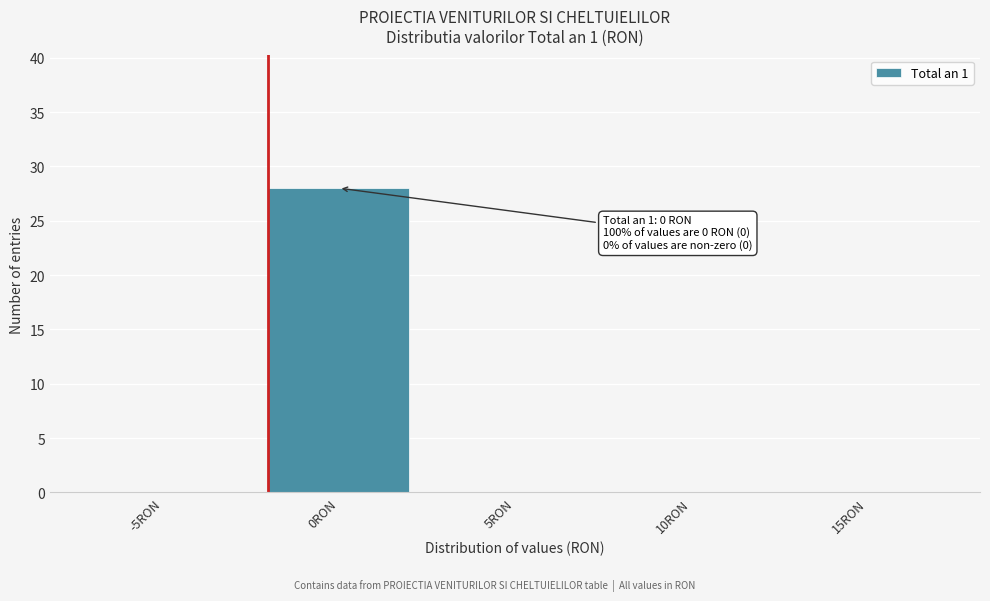

Reading left to right, extract all data points from this chart.

-5RON=0	0RON=28	5RON=0	10RON=0	15RON=0